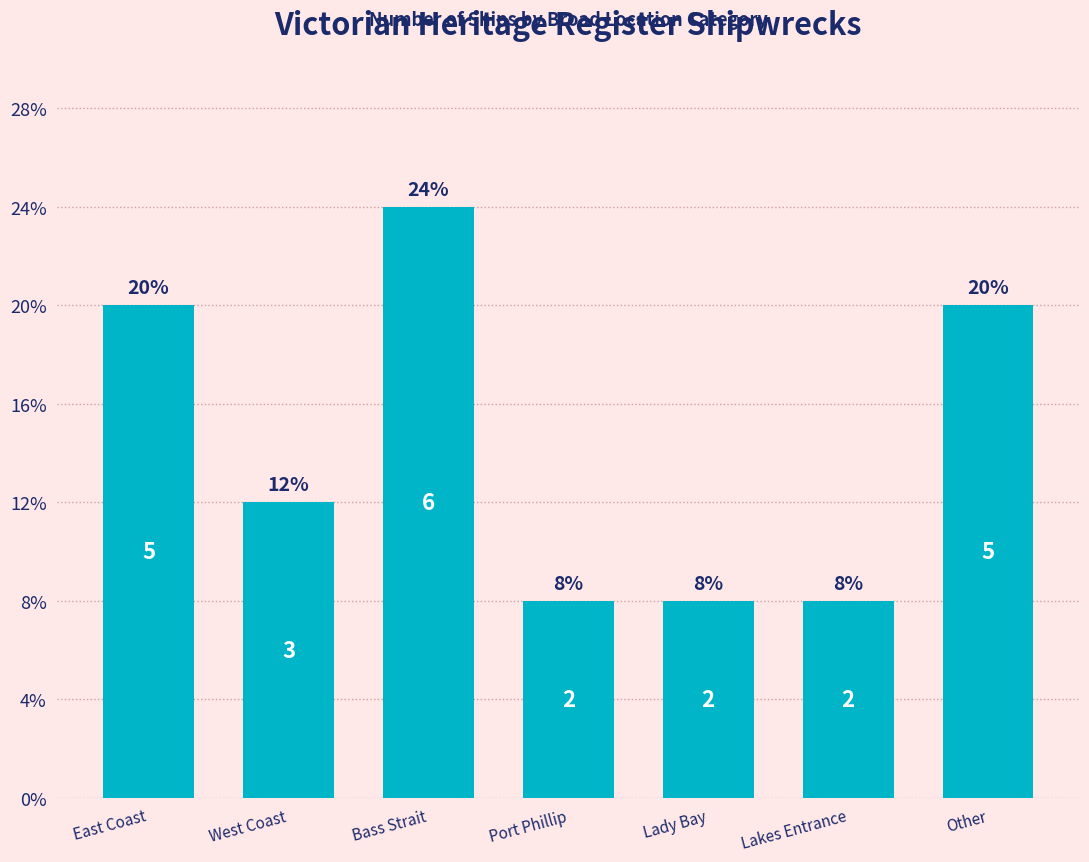

What is the label of the 7th bar from the left?

Other